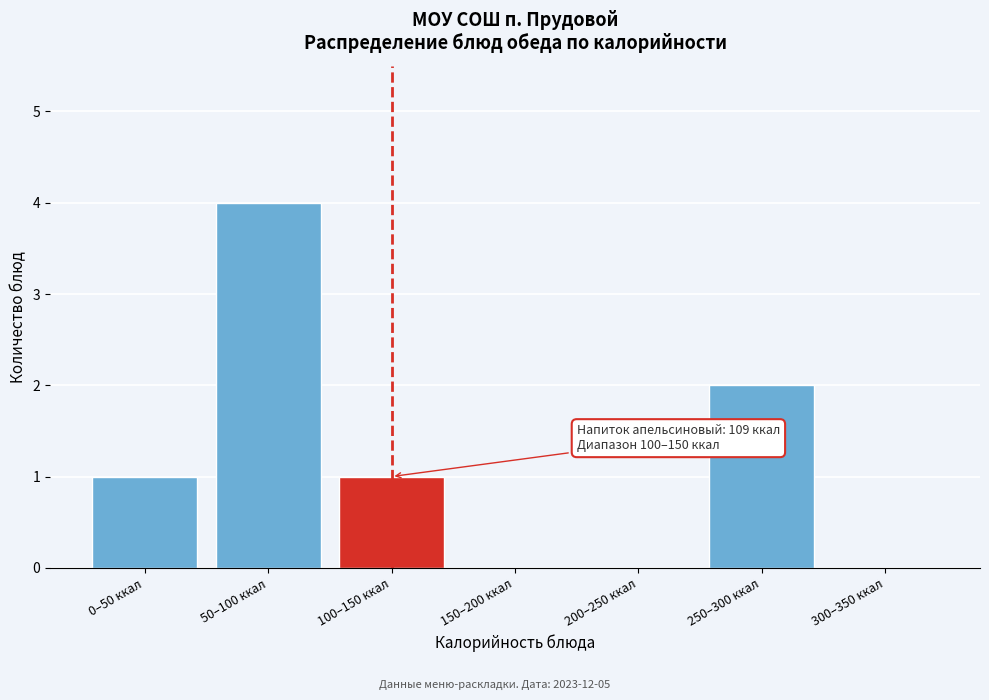

Reading left to right, transcribe all the data shown in this chart.

0–50 ккал=1	50–100 ккал=4	100–150 ккал=1	150–200 ккал=0	200–250 ккал=0	250–300 ккал=2	300–350 ккал=0